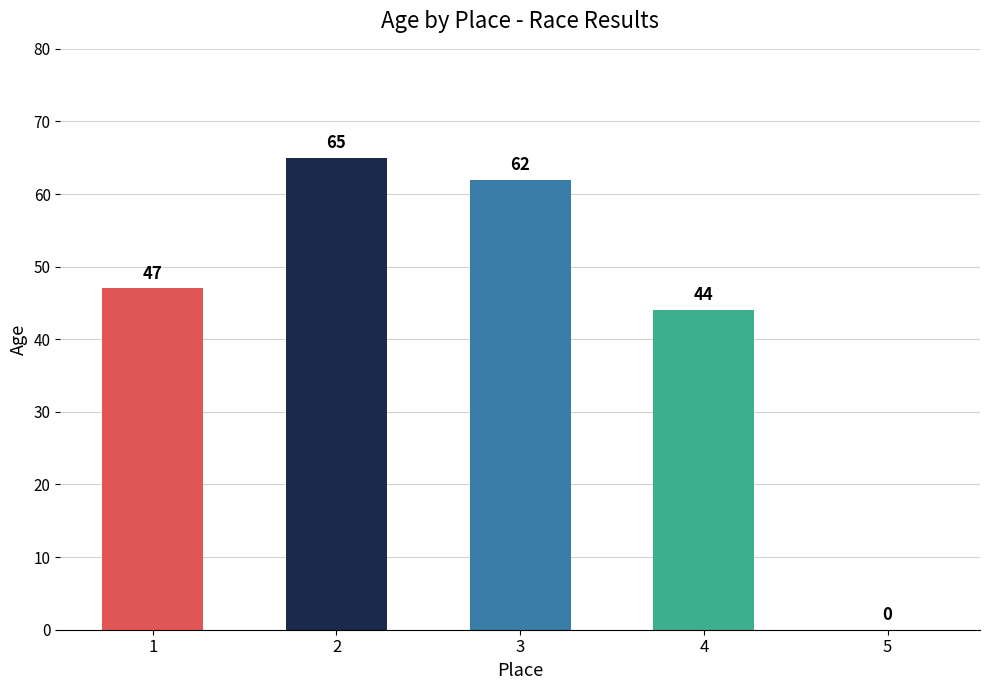

How many values are above zero?

4